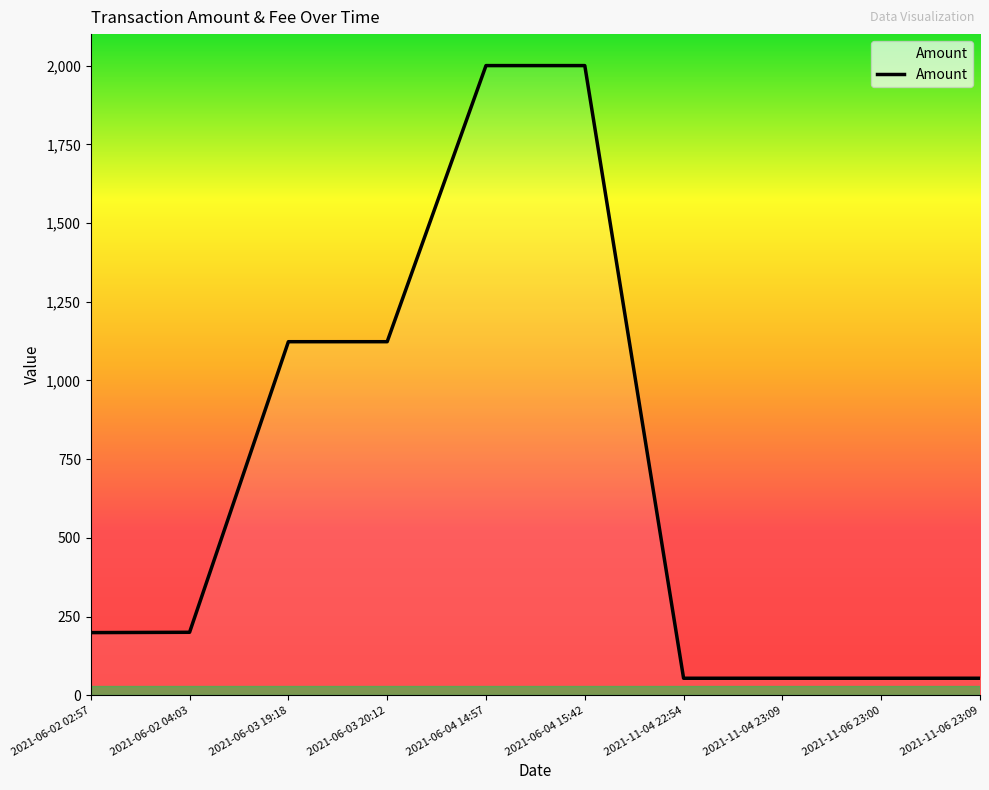

The value at 2021-06-02 02:57 is 53.8. True or false?

False